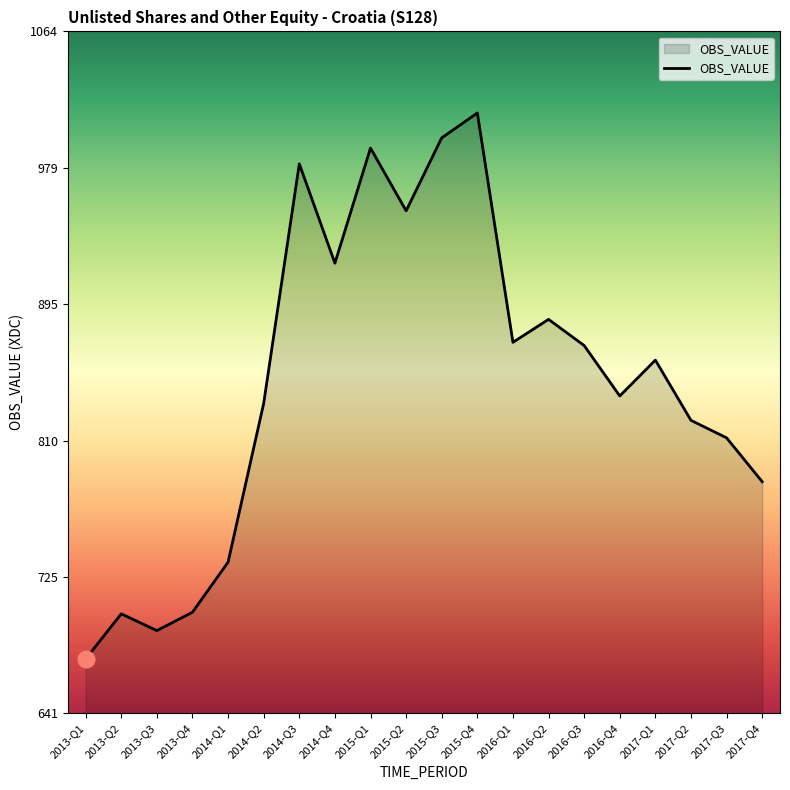

True or false: the data shows 674.4 at 2013-Q1.

True